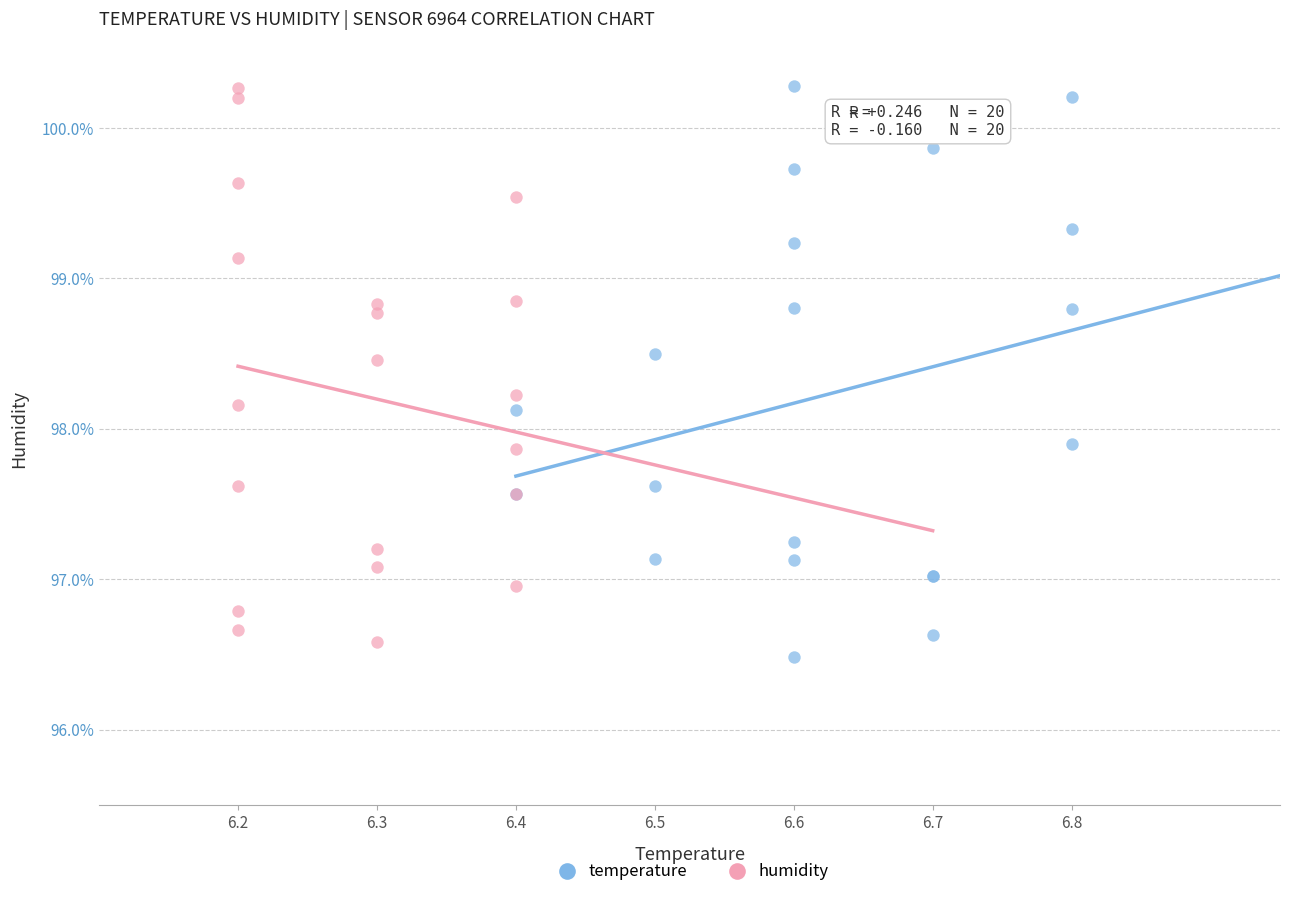

What are all the series names shown in the legend?

temperature, humidity